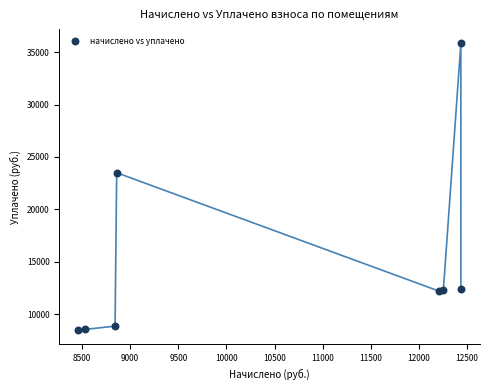

What Y value in the scatter plot is closest to 22154?

23497.6